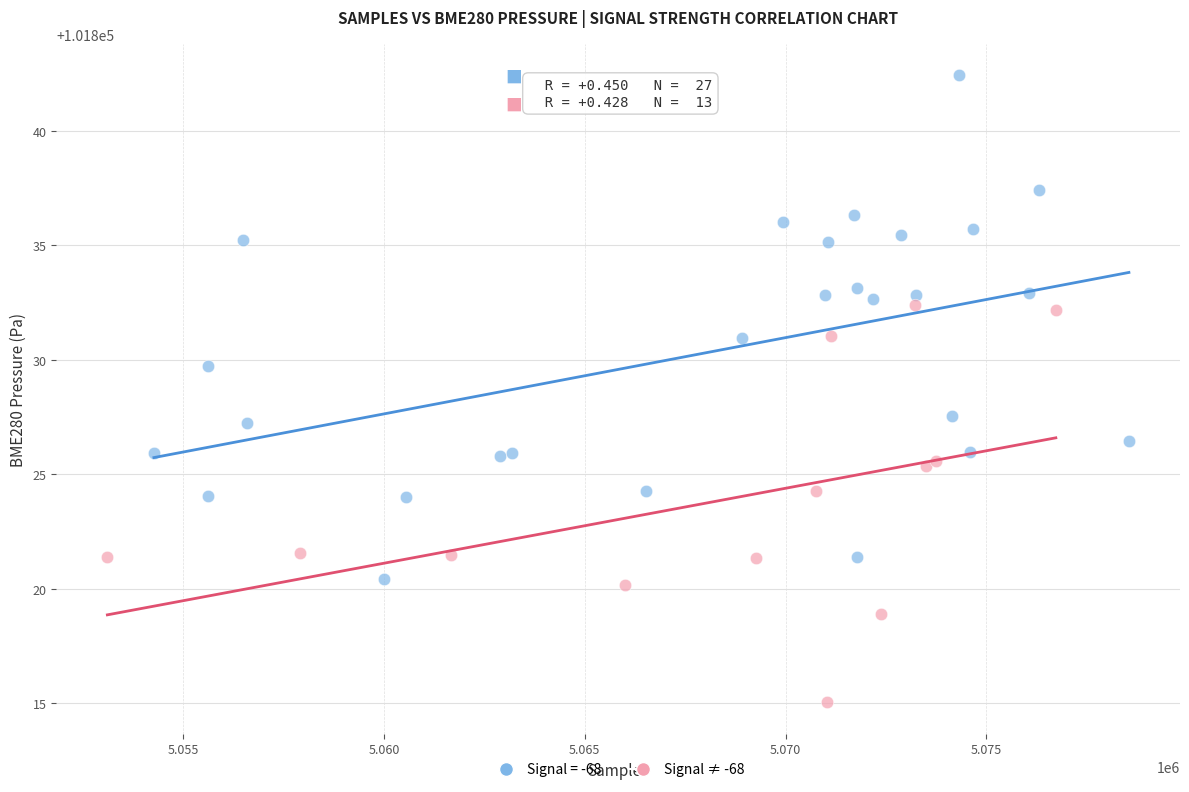

Which series contains the lowest Y value?

Signal ≠ -68